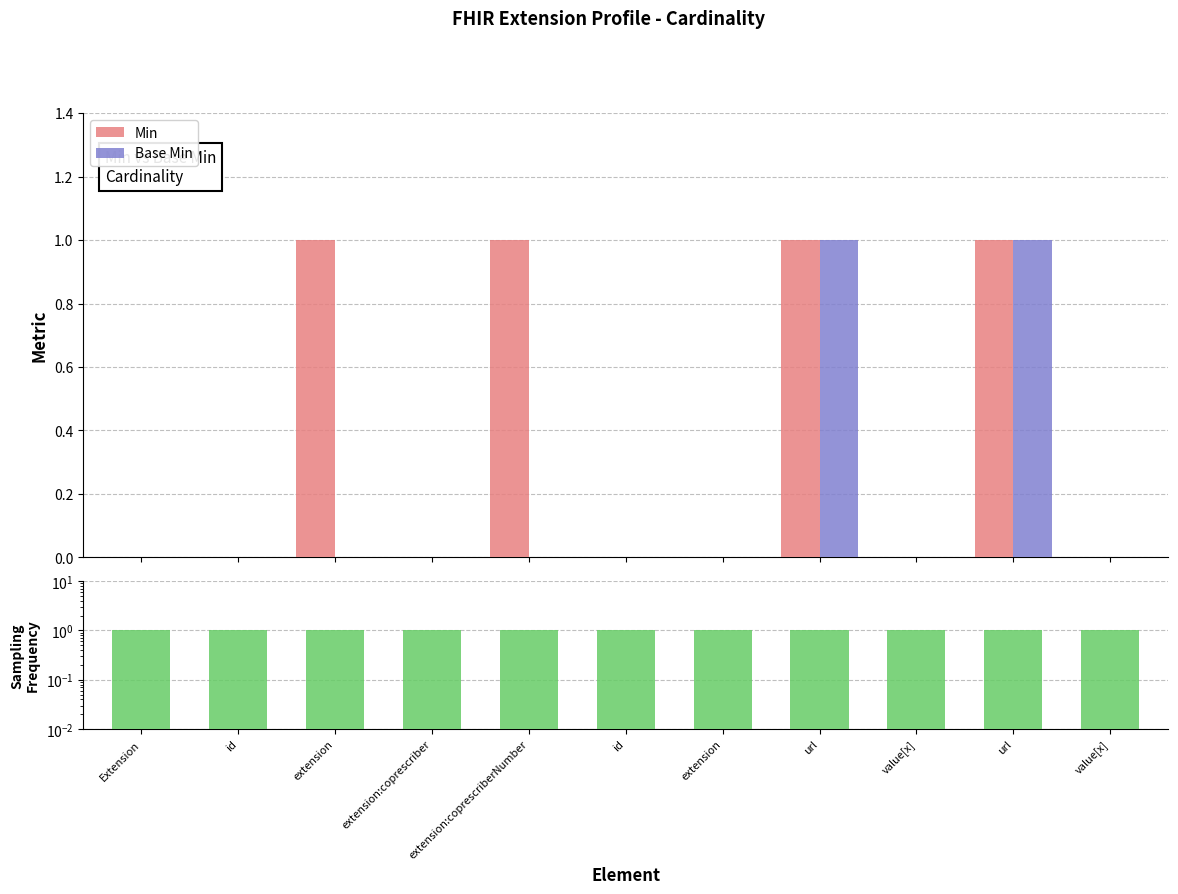

At which category is the sum across all series the highest?

url